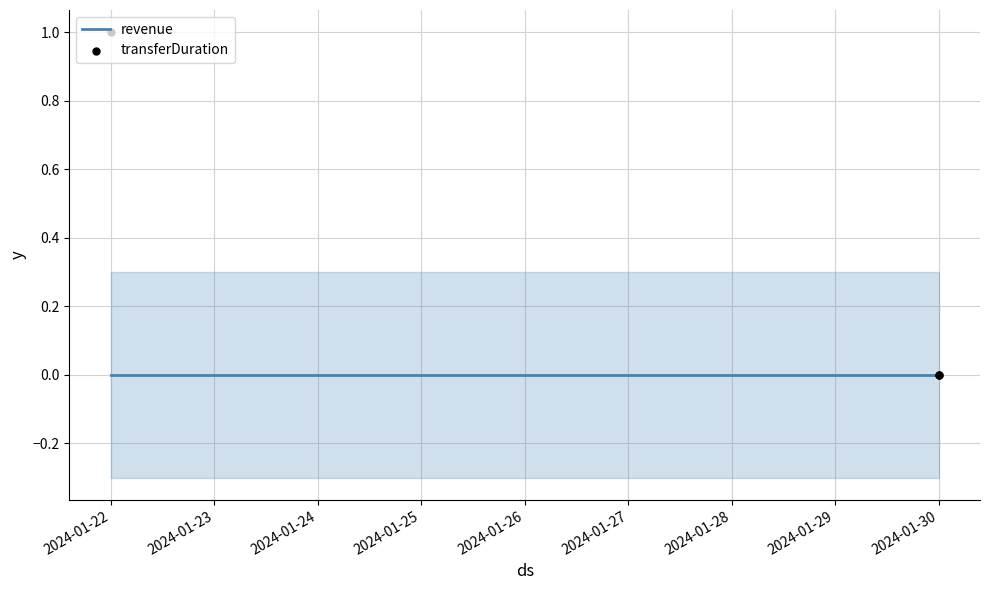

Which series contains the highest Y value?

transferDuration